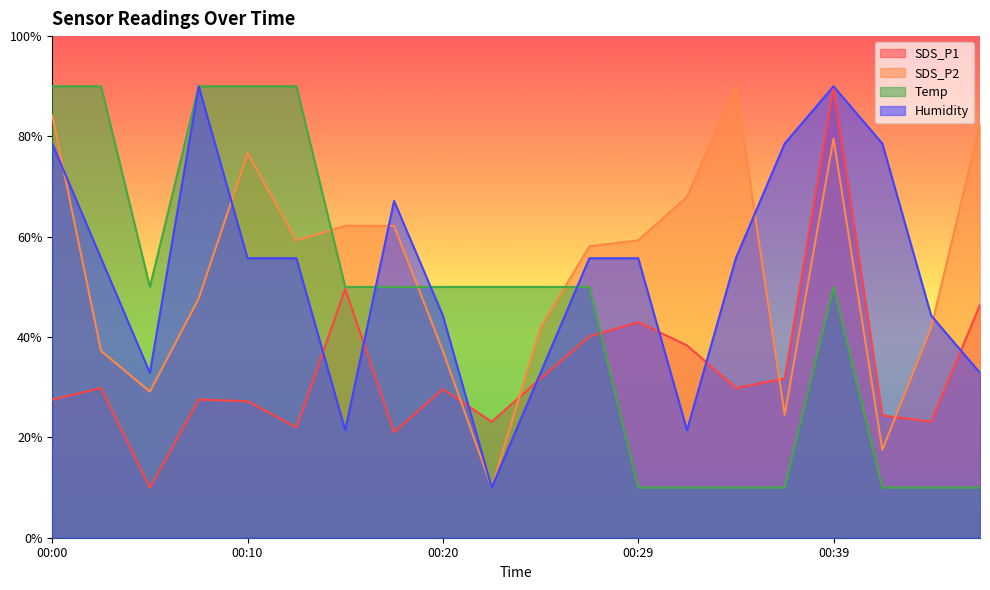

What is the minimum value for SDS_P2?

10.0